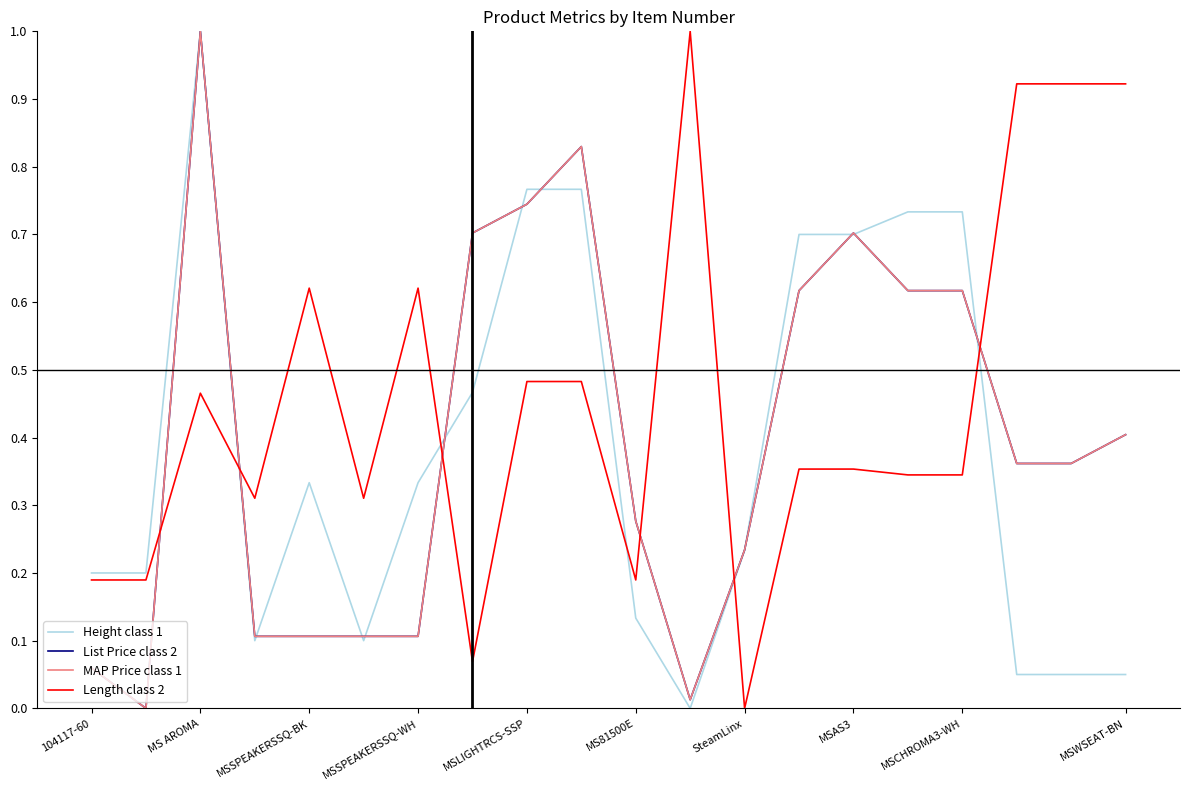

Reading right to left, transcribe all the data shown in this chart.

Height class 1: 0.1	0.1	0.1	0.7	0.7	0.7	0.7	0.2	0.0	0.1	0.8	0.8	0.5	0.3	0.1	0.3	0.1	1.0	0.2	0.2
List Price class 2: 0.4	0.4	0.4	0.6	0.6	0.7	0.6	0.2	0.0	0.3	0.8	0.7	0.7	0.1	0.1	0.1	0.1	1.0	0.0	0.1
MAP Price class 1: 0.4	0.4	0.4	0.6	0.6	0.7	0.6	0.2	0.0	0.3	0.8	0.7	0.7	0.1	0.1	0.1	0.1	1.0	0.0	0.1
Length class 2: 0.9	0.9	0.9	0.3	0.3	0.4	0.4	0.0	1.0	0.2	0.5	0.5	0.1	0.6	0.3	0.6	0.3	0.5	0.2	0.2